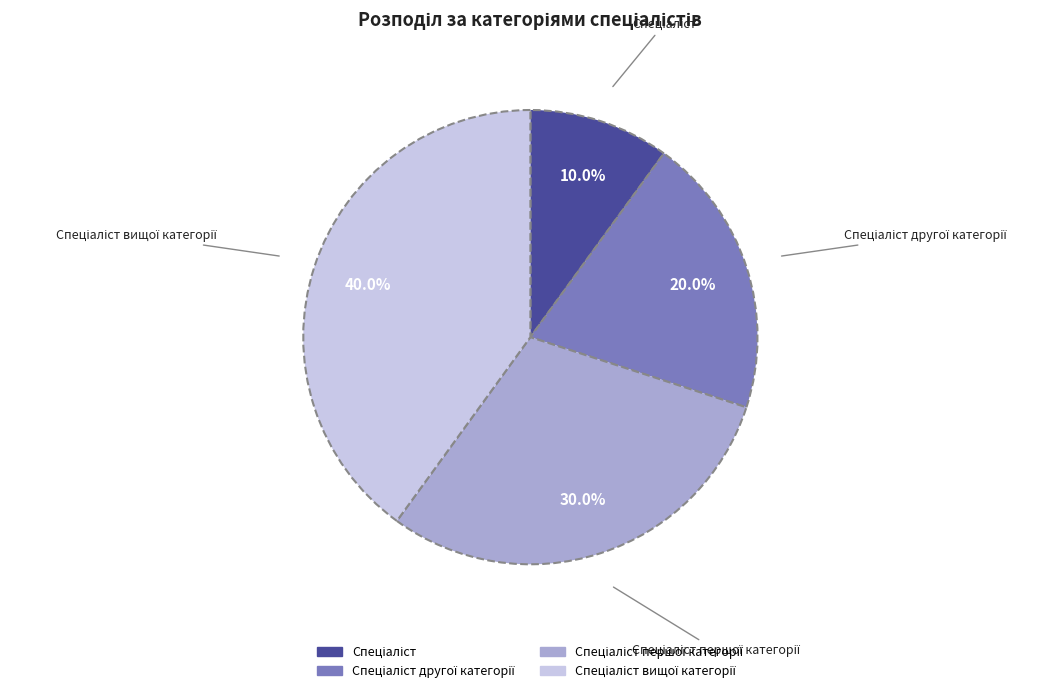

Count the number of slices in the pie.

4